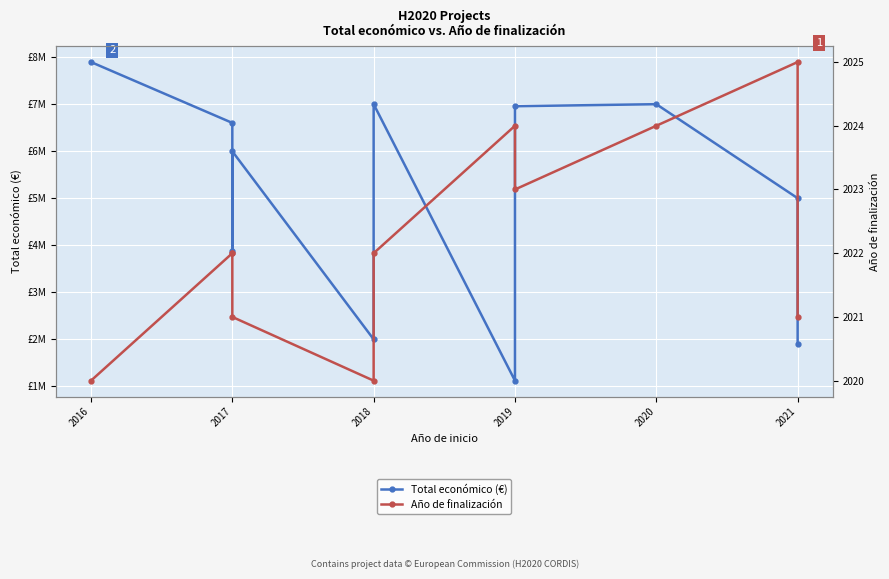

Count the number of categories in the chart.

11